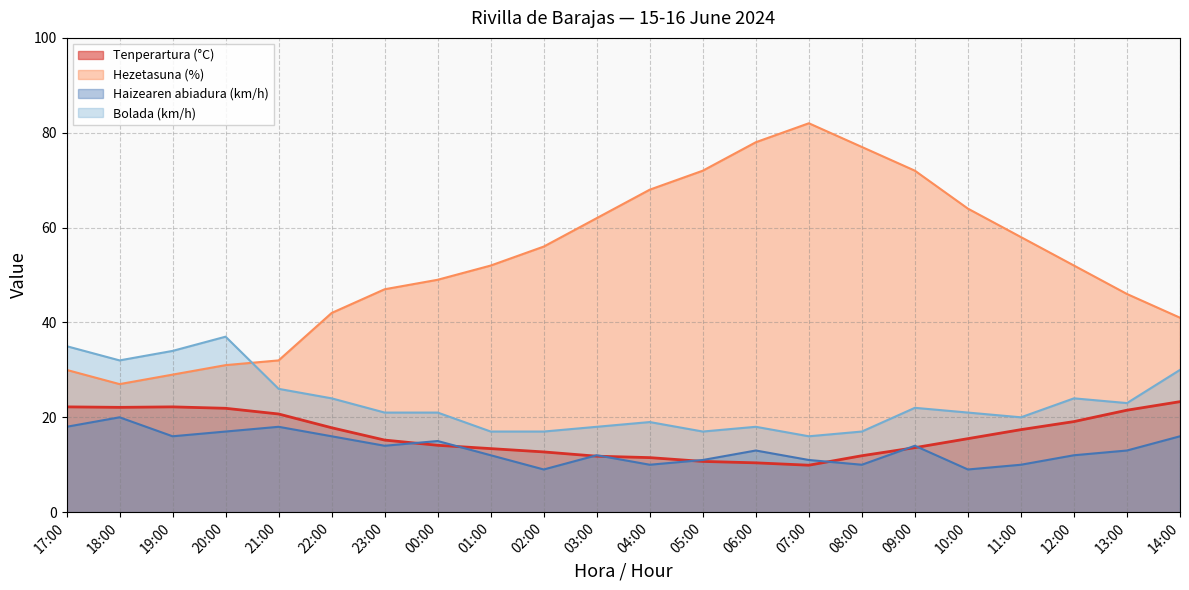

What is the sum of all Bolada (km/h) values?

509.0